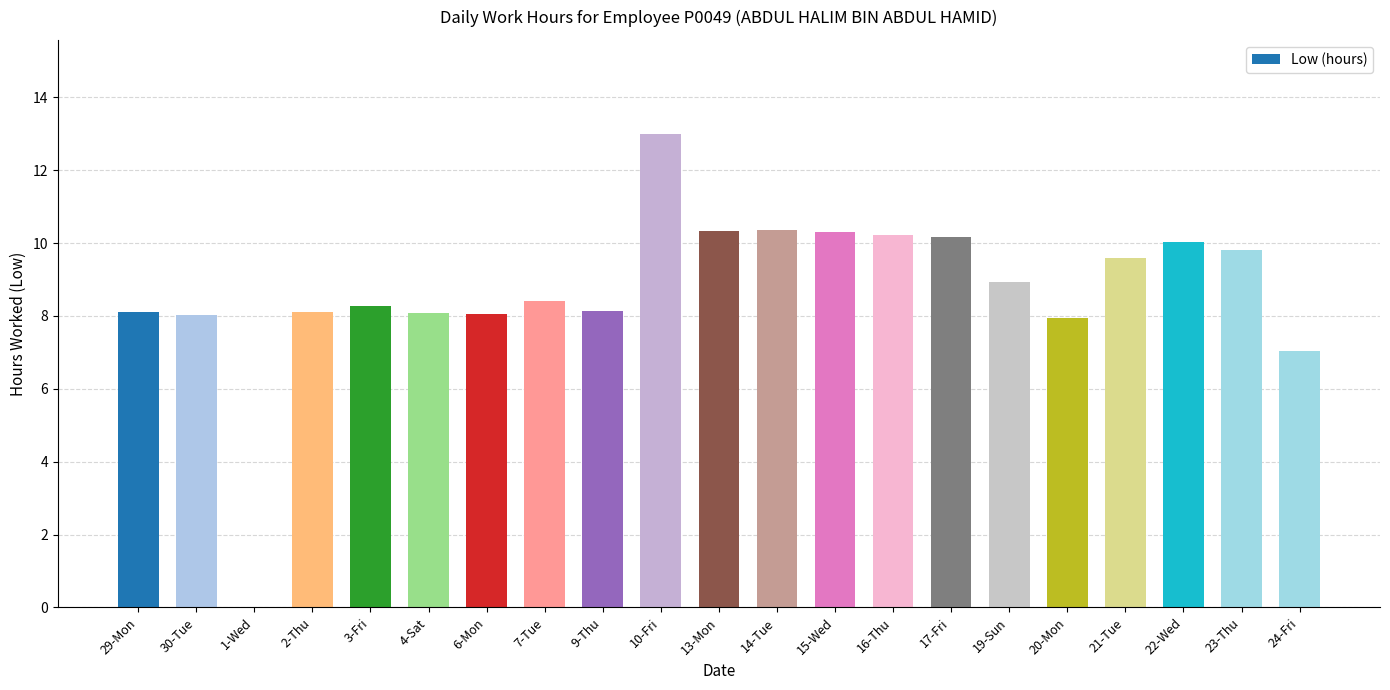

Where does the data first go above 8?

29-Mon